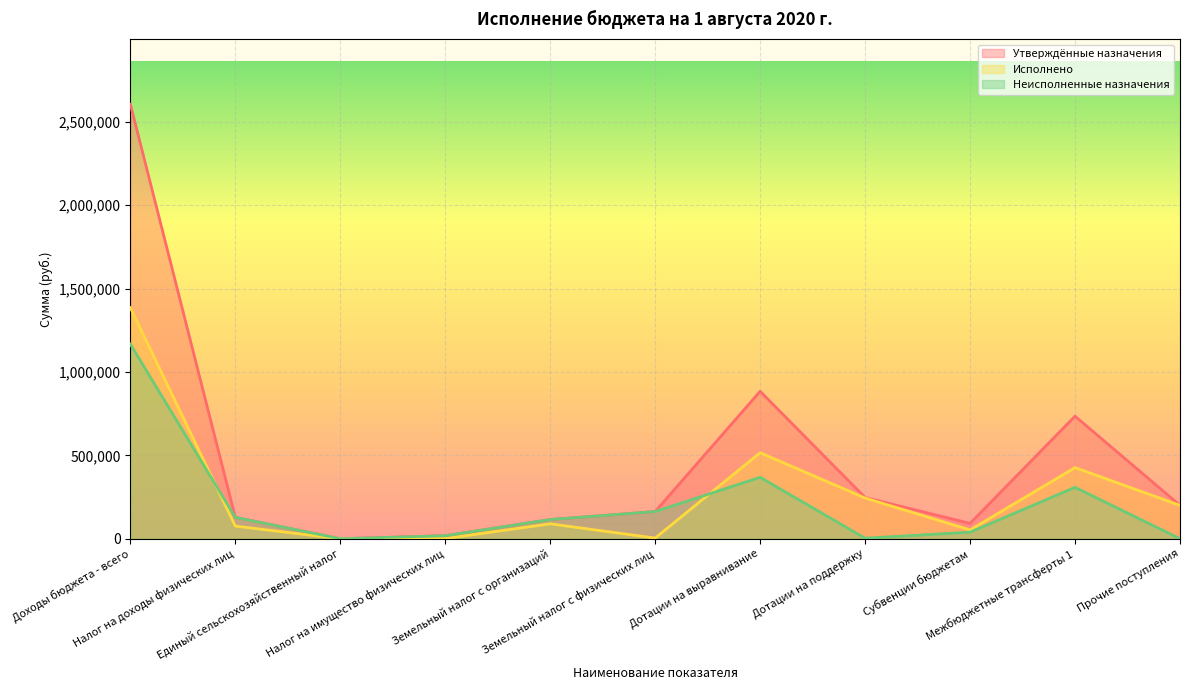

Where is Неисполненные назначения nearest to the value 583550?

Дотации на выравнивание